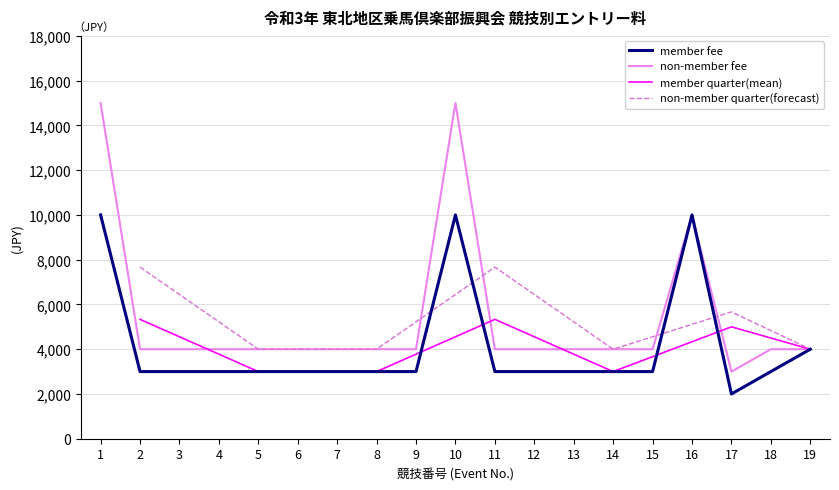

How many values in the Non-Member Fee (JPY) series exceed 4000?

3